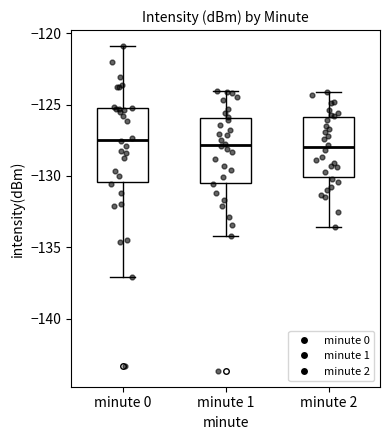

Reading left to right, read every box against the y-axis: the position of its median line, the range the box covers, and the ends of its whiskers. The values are not printed on the chart, so give them approximately, as read against the axis.

minute 0: median -127.5, box -130.5 to -125.5, whiskers -137.0 to -121.0
minute 1: median -128.0, box -130.5 to -126.0, whiskers -134.0 to -124.0
minute 2: median -128.0, box -130.0 to -126.0, whiskers -133.5 to -124.0